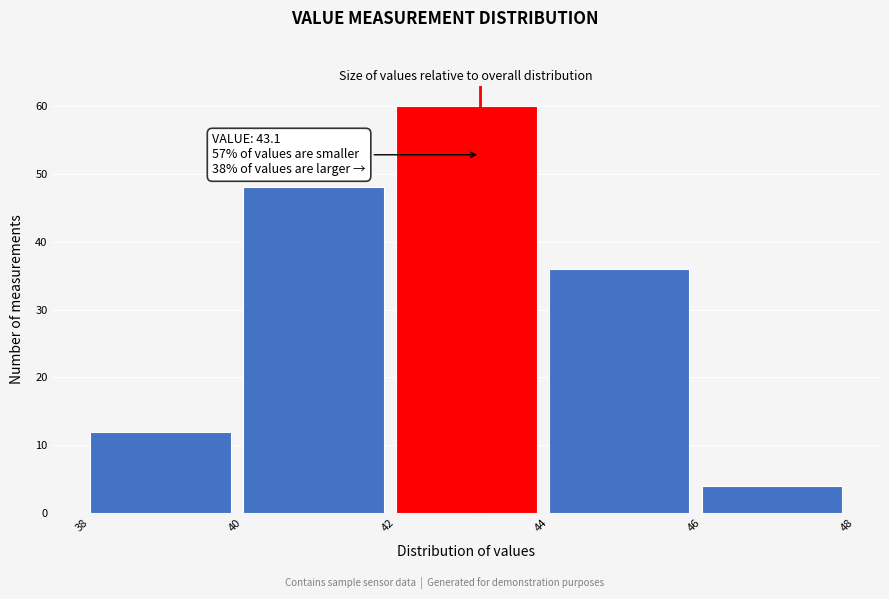

Over which range of the x-axis is the bar tallest?

42 to 44